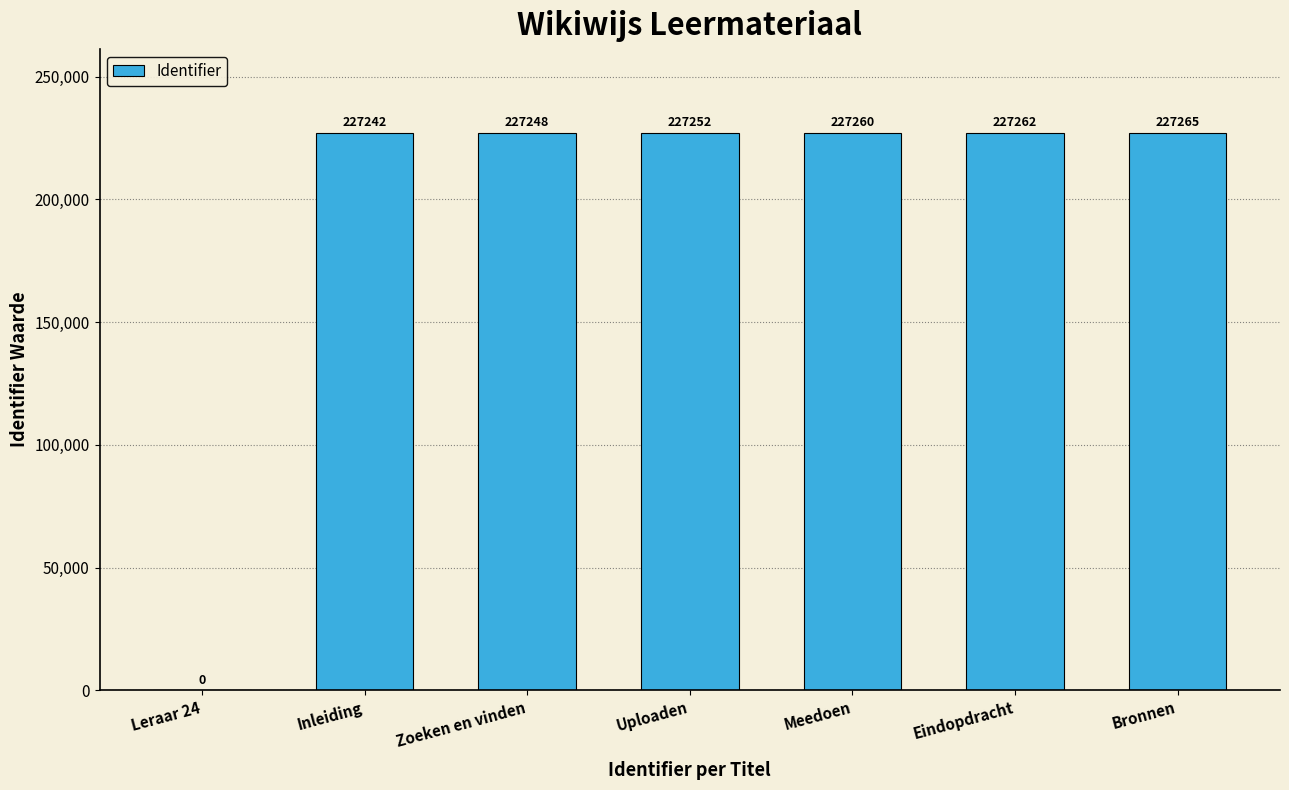

Reading left to right, transcribe all the data shown in this chart.

Leraar 24=0	Inleiding=227242	Zoeken en vinden=227248	Uploaden=227252	Meedoen=227260	Eindopdracht=227262	Bronnen=227265